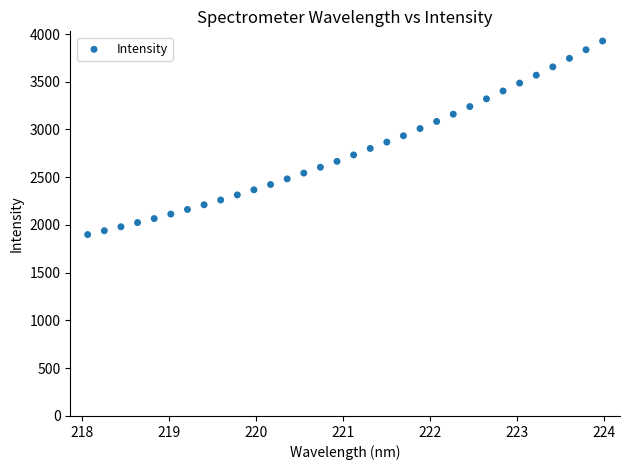

What is the range of X values (max minus min)?

5.9